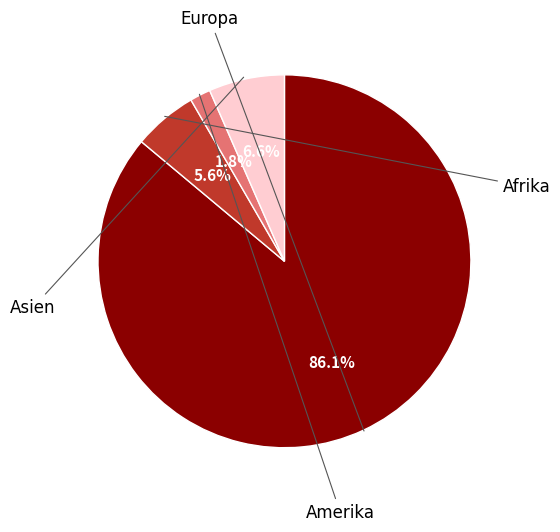

Is Europa the majority of the pie?

Yes